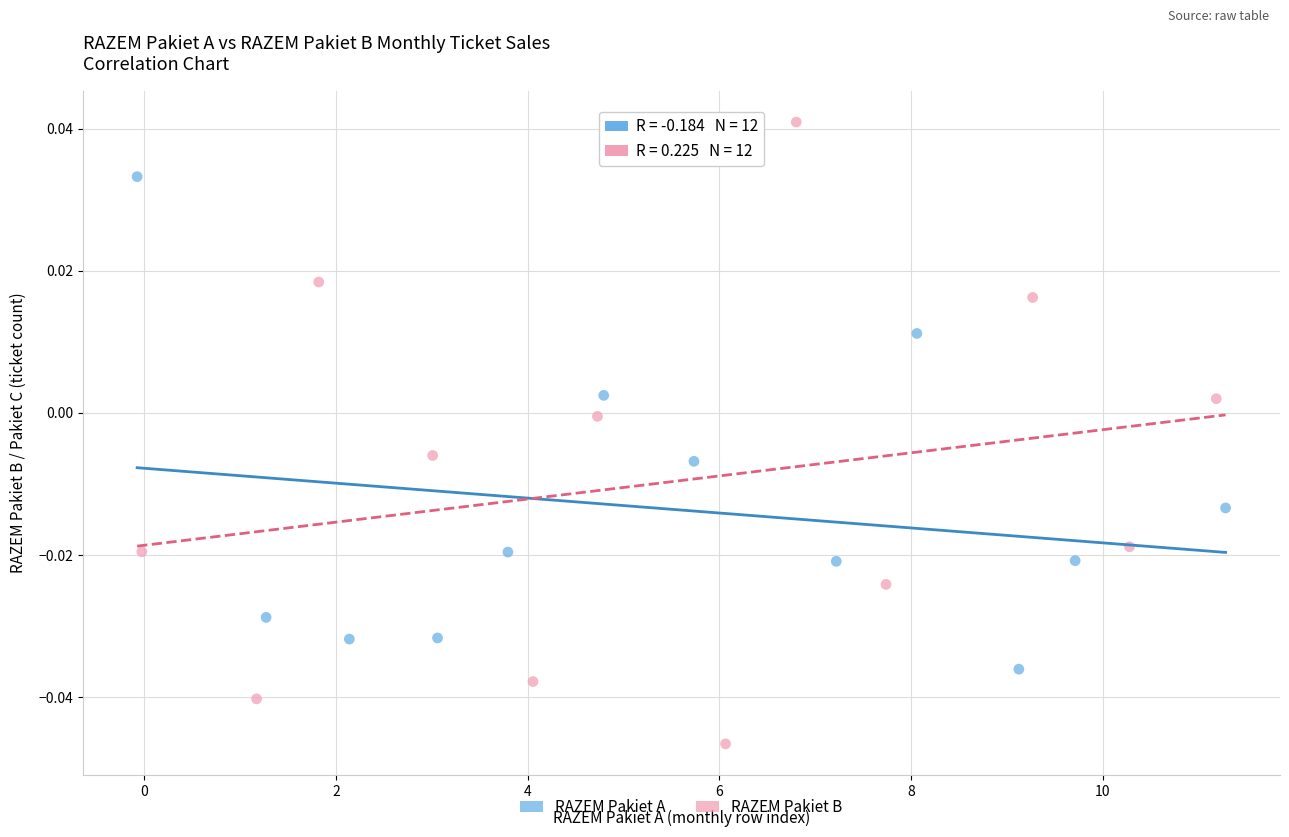

Which series contains the lowest Y value?

RAZEM Pakiet B